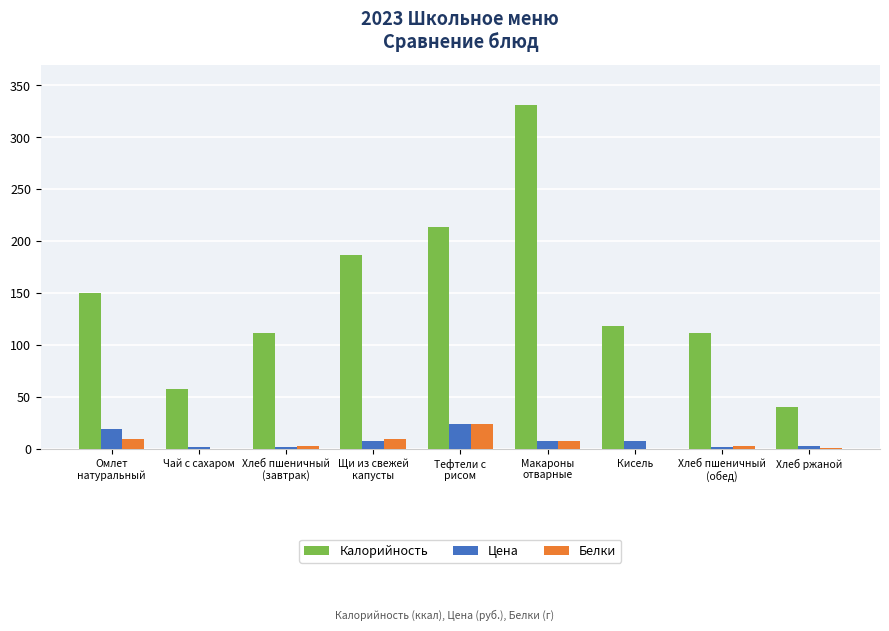

The value of Калорийность at Хлеб ржаной is 40.0. True or false?

True